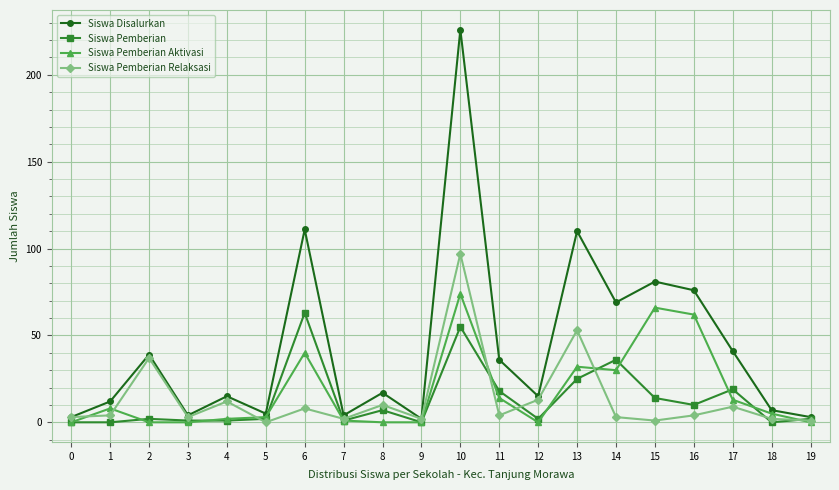

True or false: Siswa Pemberian Aktivasi has more than 0 points higher than both neighbors.

True